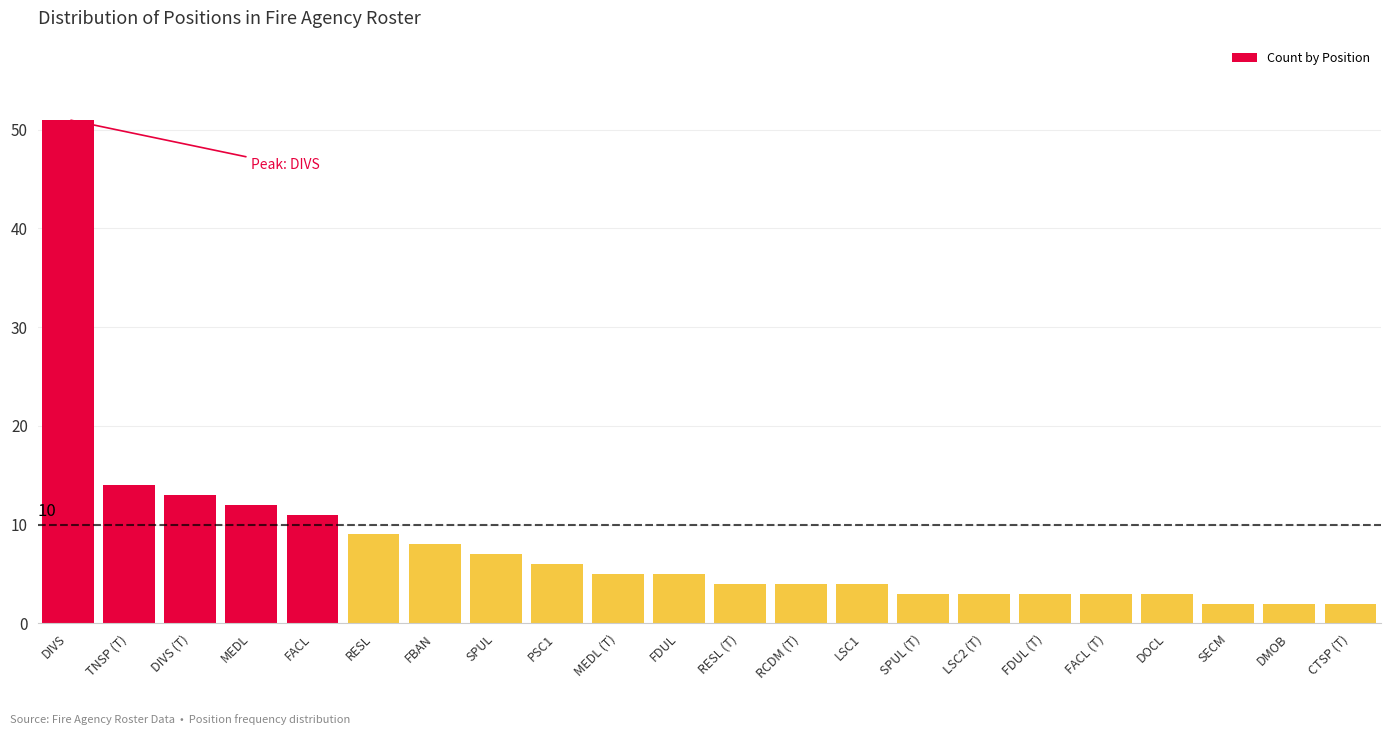

Reading left to right, list all the values displayed in this chart.

51	14	13	12	11	9	8	7	6	5	5	4	4	4	3	3	3	3	3	2	2	2